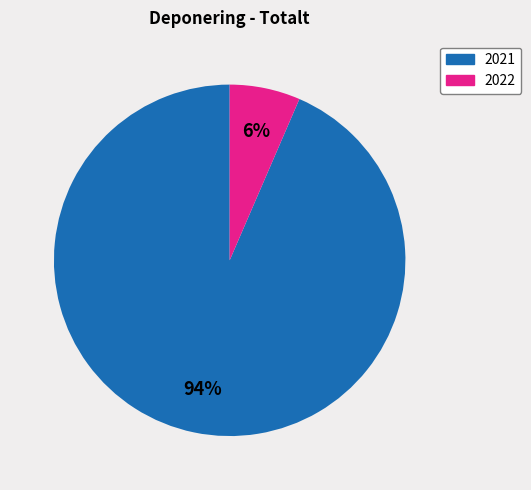

Is it true that 2022 is 6% of the pie?

True